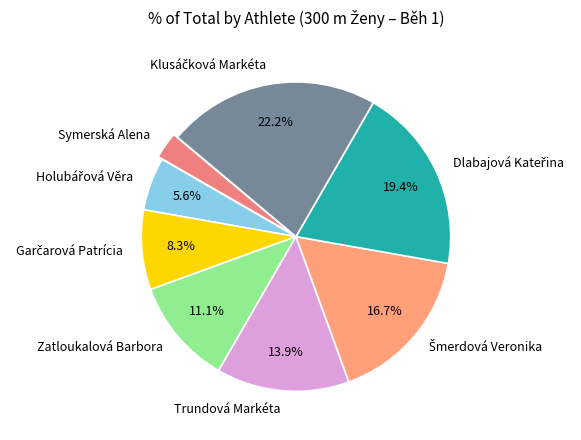

How much of the chart is everything except Trundová Markéta?

86.1%